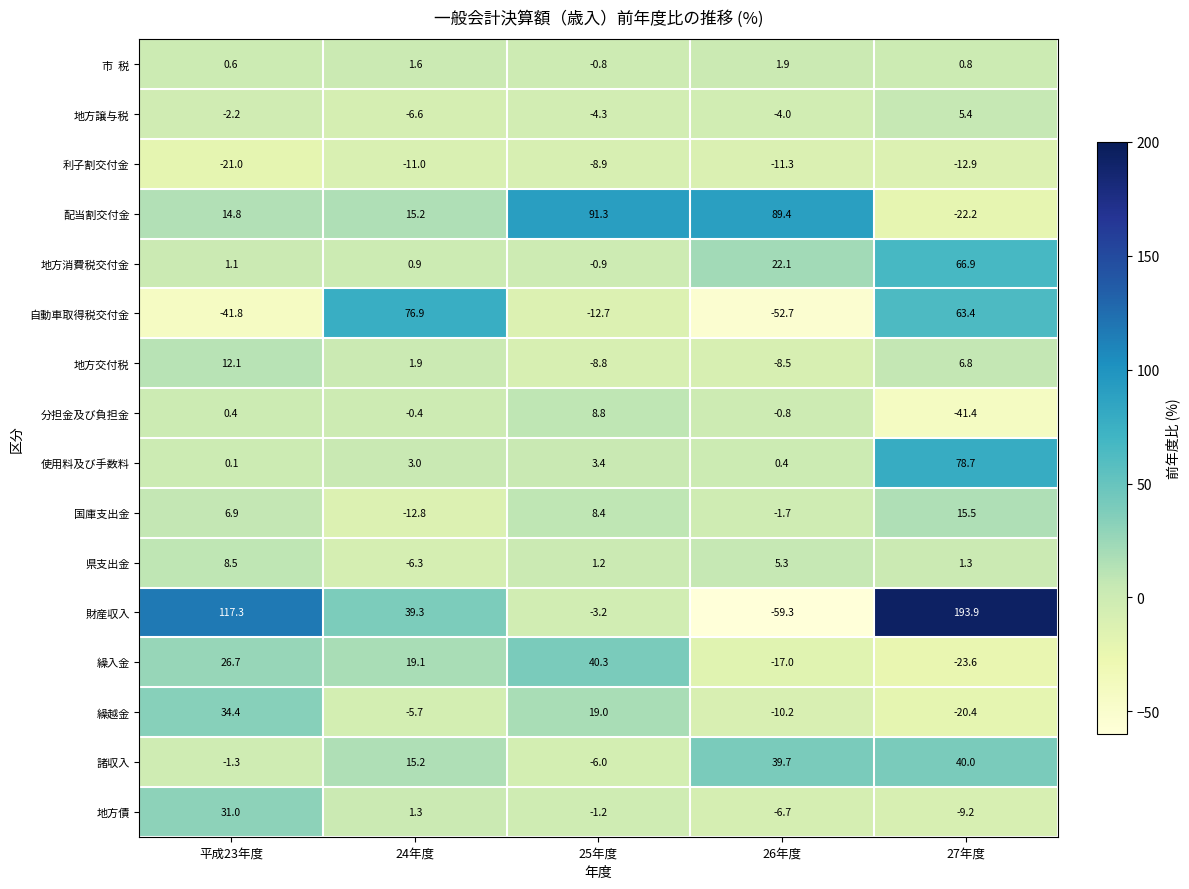

Which series has the widest spread of values?

財産収入